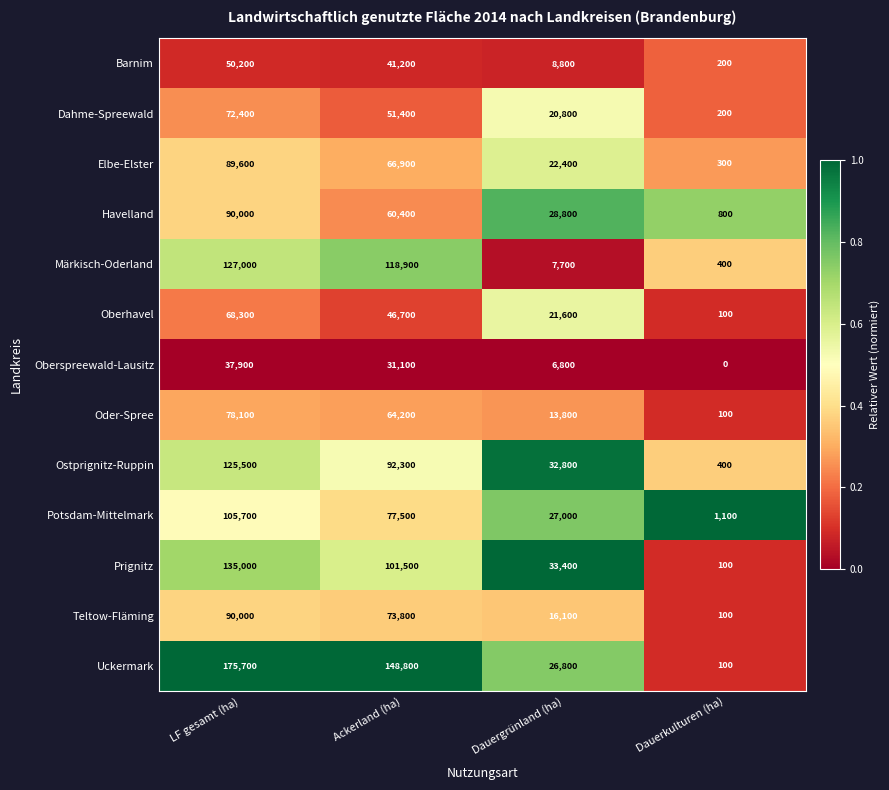

What is the difference between the highest and lowest values at Dauergrünland (ha)?

26600